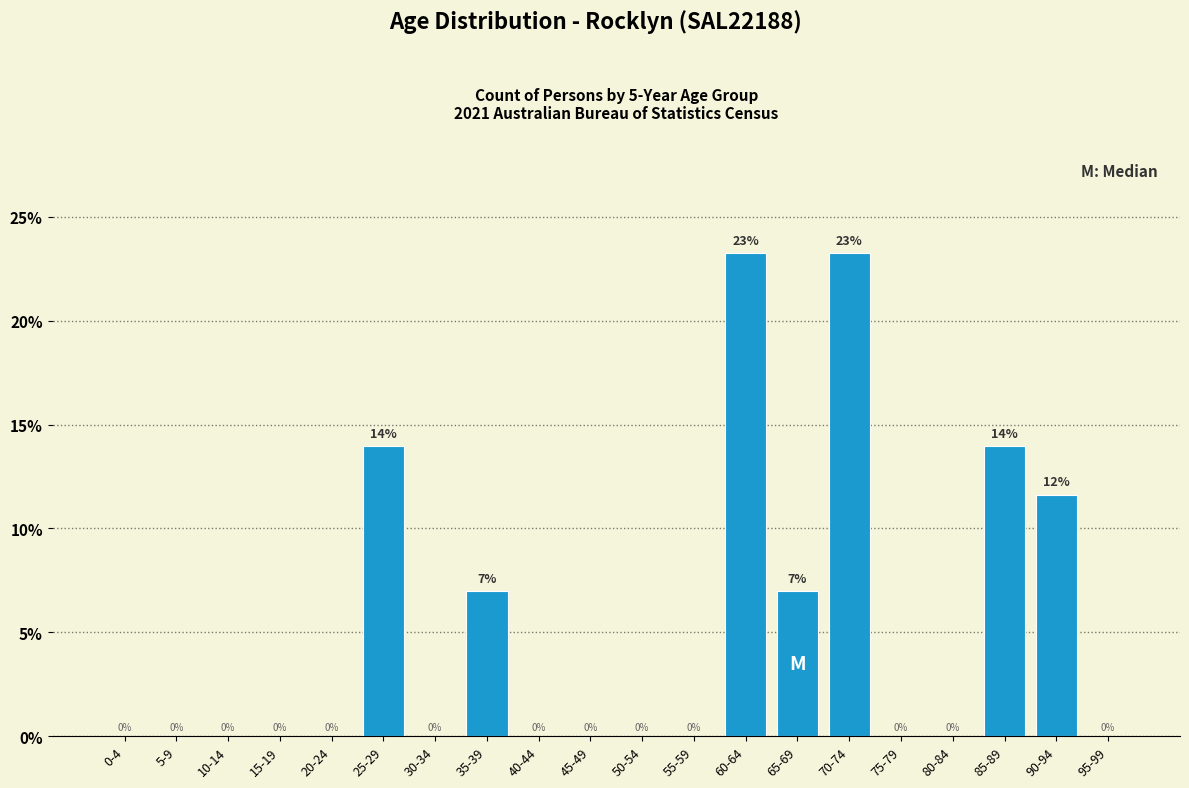

True or false: the data shows 15.9 at 20-24.

False